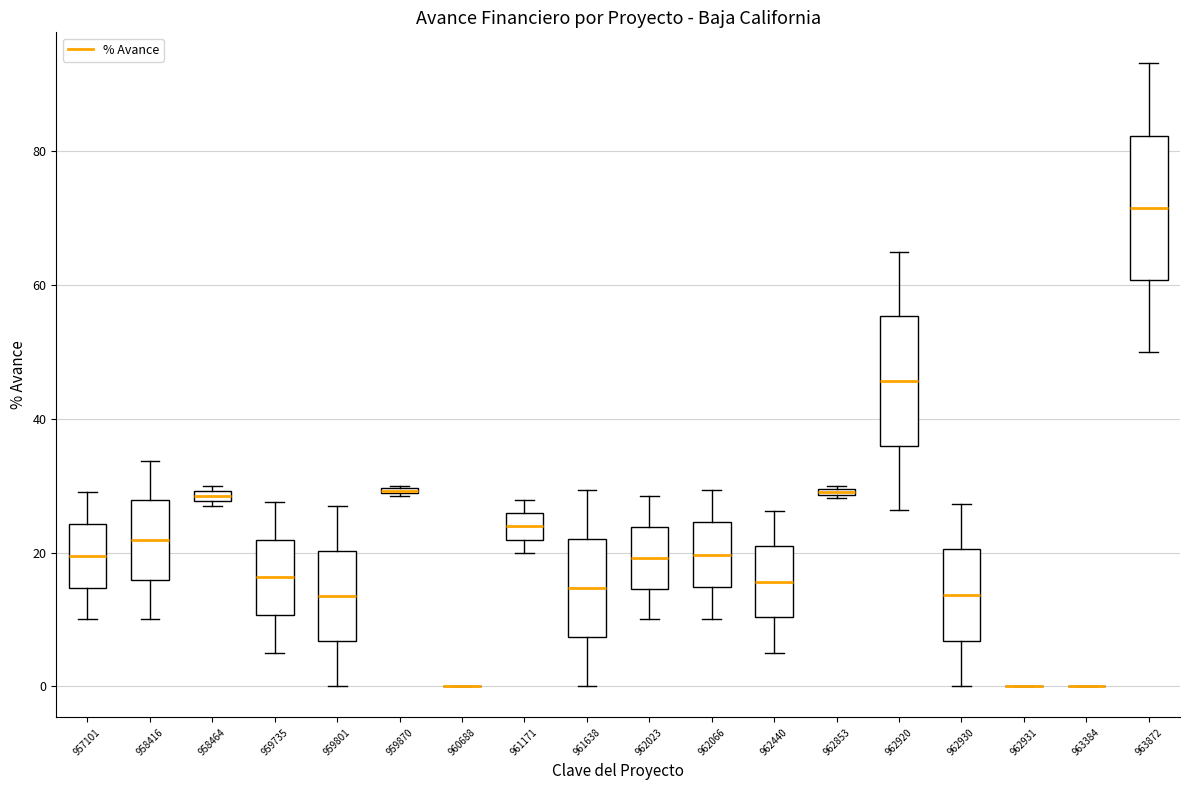

Which box is the tallest, from its lower edge to its upper edge?

963872